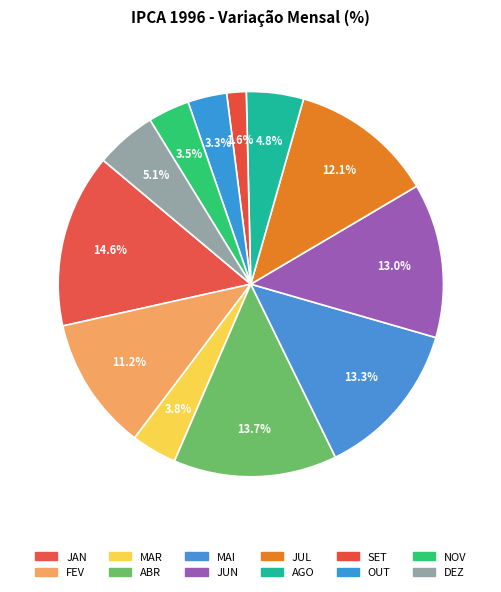

To the nearest percent, what portion does MAR represent?

4%